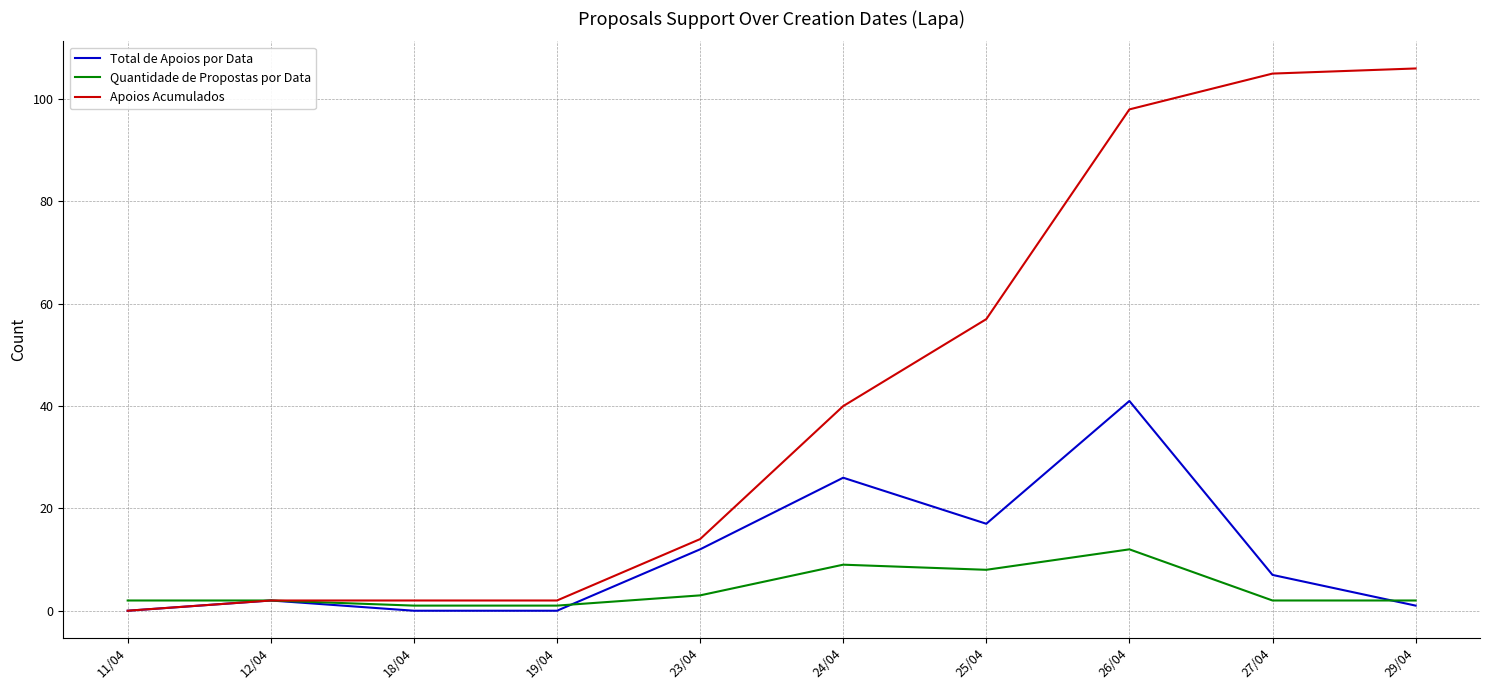

After their last crossing, which series has the higher values: Total de Apoios por Data or Quantidade de Propostas por Data?

Quantidade de Propostas por Data